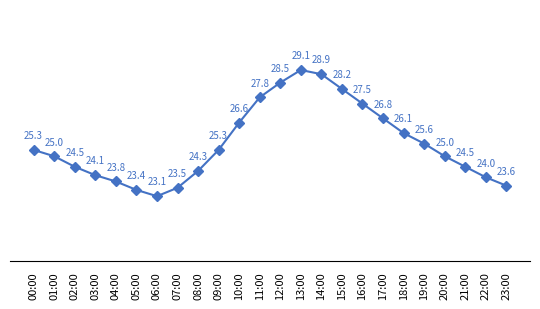

How many lines are shown in the chart?

1